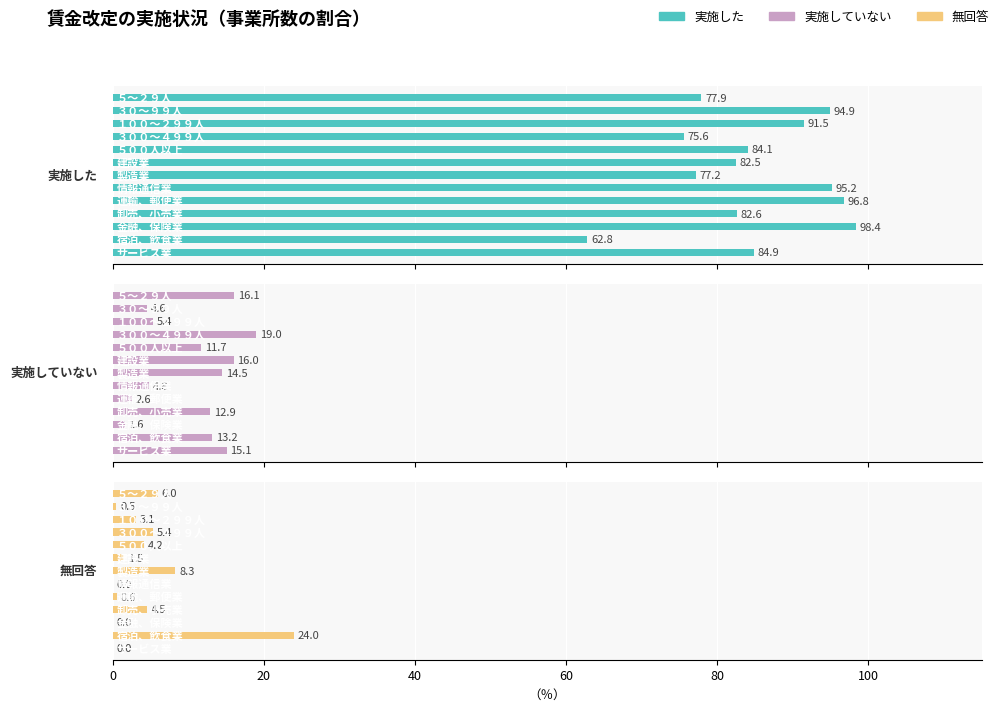

At how many categories does at least one series exceed 75?

12